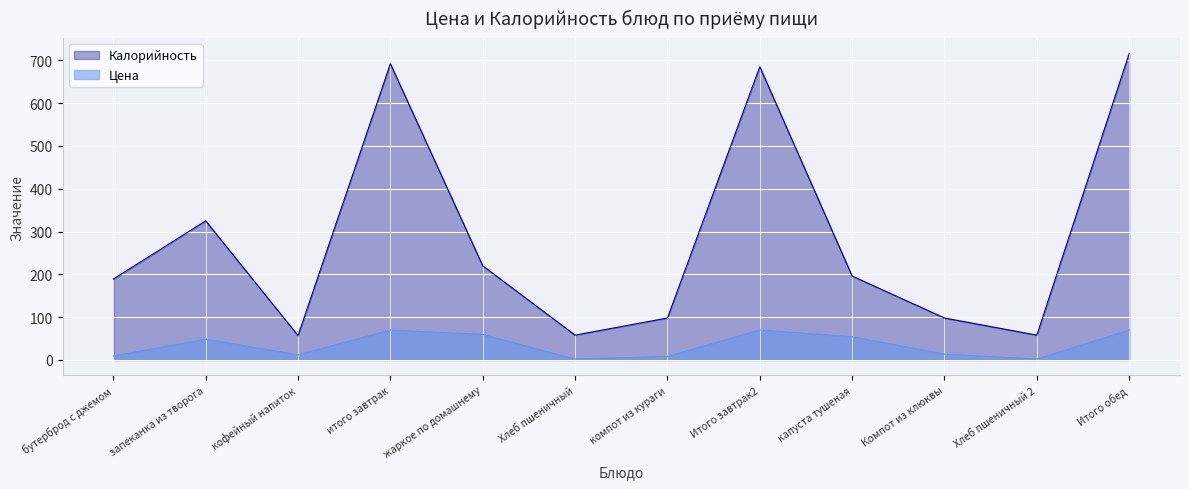

What is the lowest value of the Калорийность series?

57.0